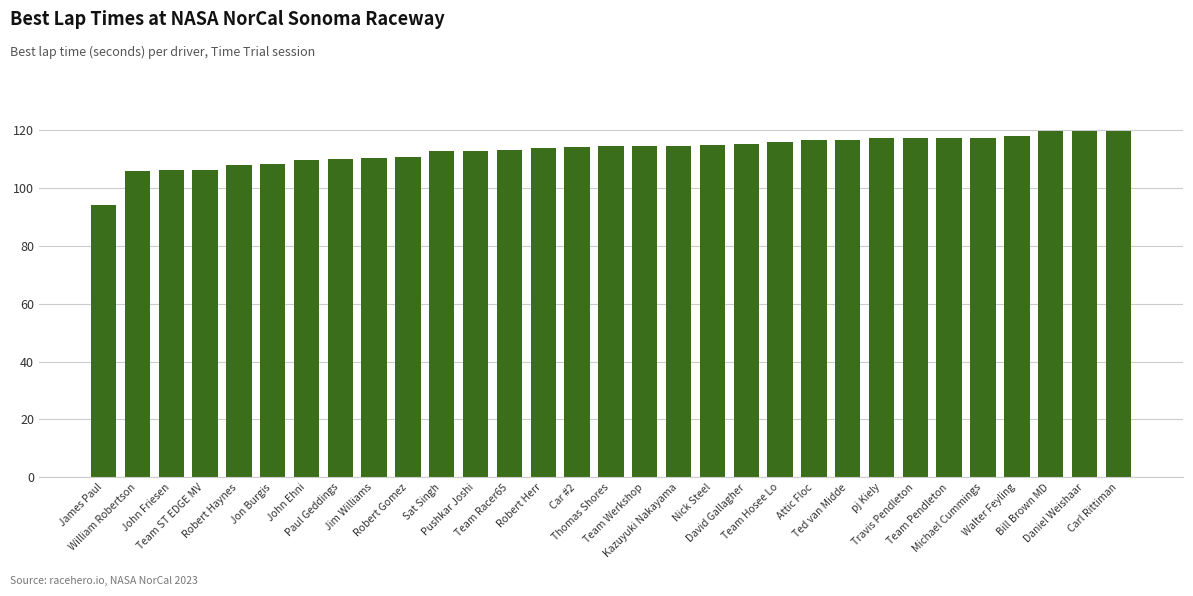

Is it true that the value at Team ST EDGE MV is 106.4?

True